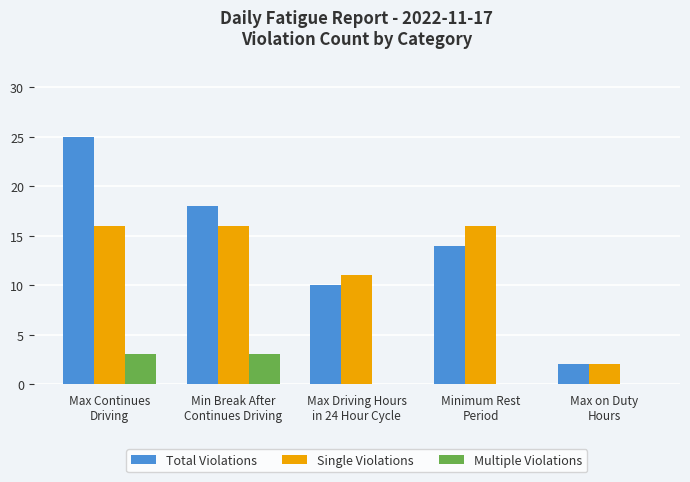

Which series has the largest total across all categories?

Total Violations